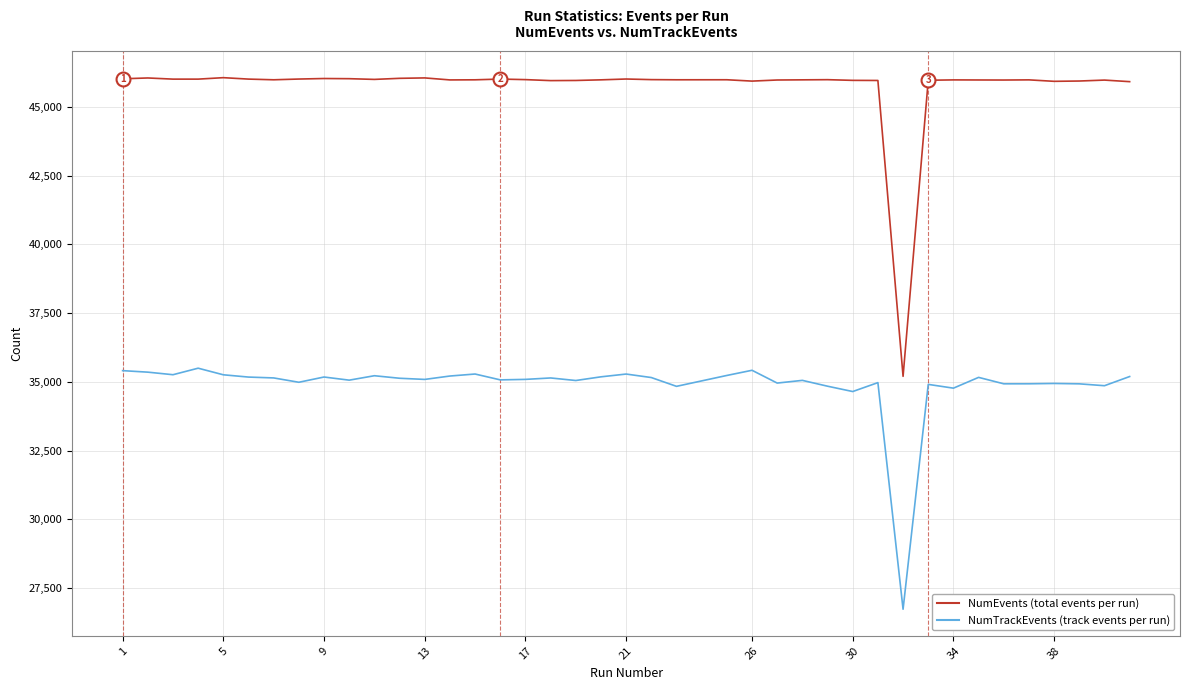

How many lines are shown in the chart?

2